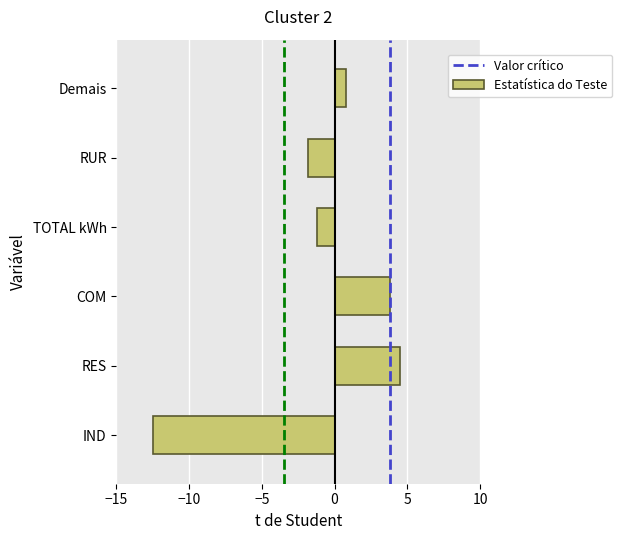

Reading top to bottom, transcribe all the data shown in this chart.

Demais=0.8	RUR=-1.8	TOTAL kWh=-1.2	COM=3.8	RES=4.5	IND=-12.5